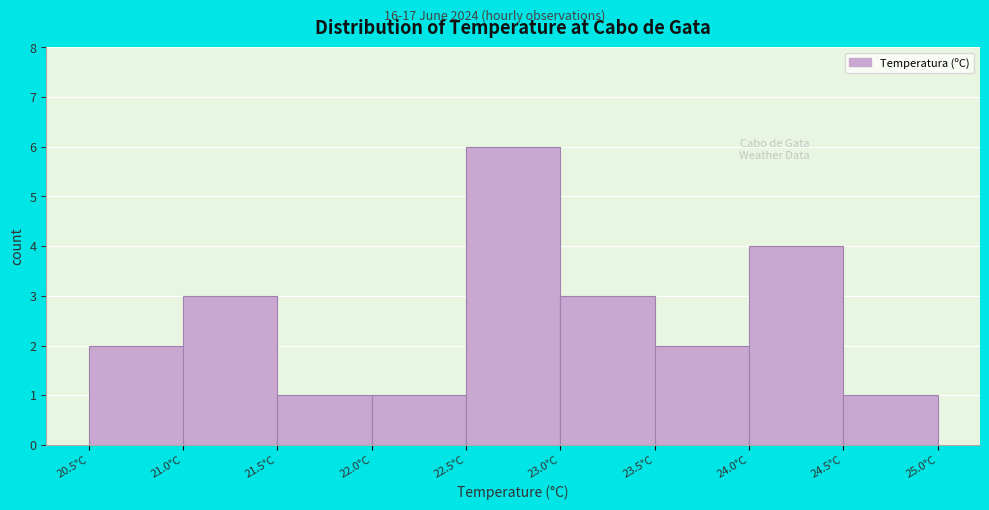

Reading left to right, transcribe this chart: for each bar, give the range it covers on the x-axis and its height. The values are not printed on the chart, so give them approximately, as read against the axis.

20.5 to 21.0: 2
21.0 to 21.5: 3
21.5 to 22.0: 1
22.0 to 22.5: 1
22.5 to 23.0: 6
23.0 to 23.5: 3
23.5 to 24.0: 2
24.0 to 24.5: 4
24.5 to 25.0: 1